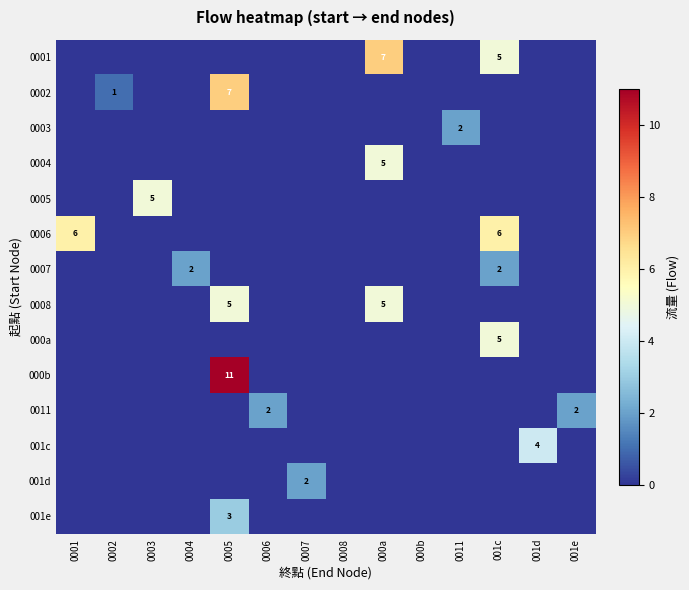

What is the total value across all series at 0003?

5